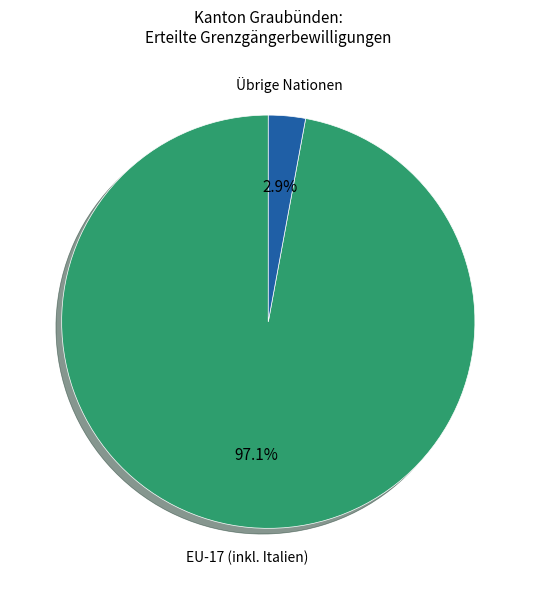

Is there any slice that represents more than half of the pie?

Yes